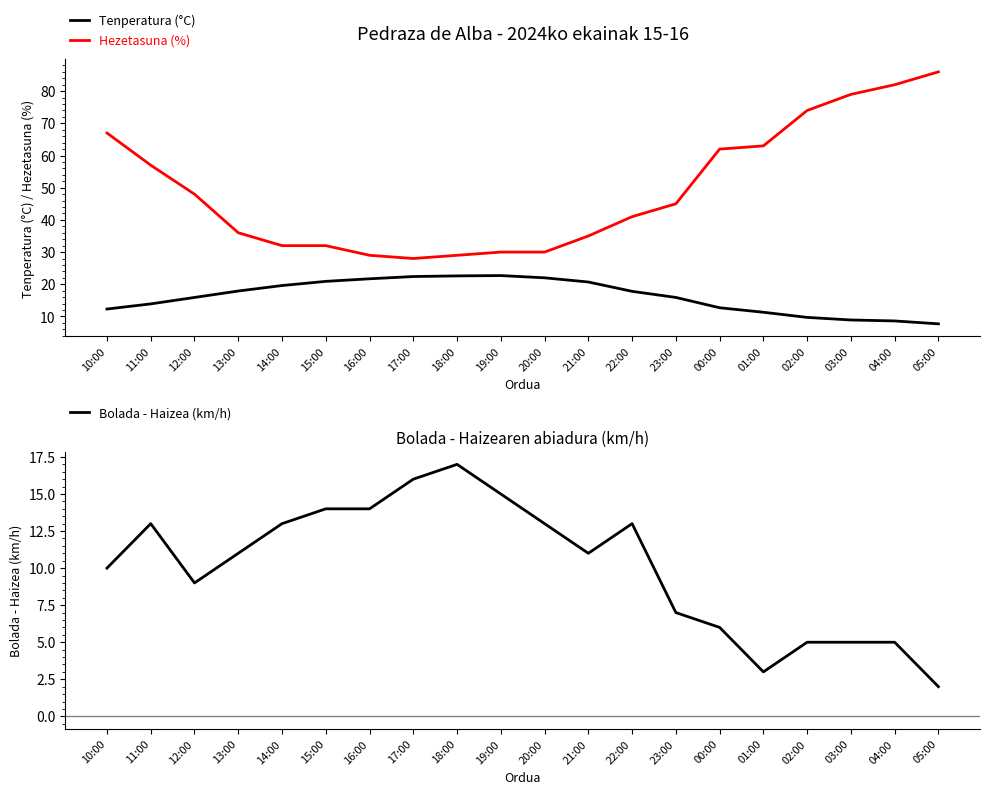

What are all the series names shown in the legend?

Tenperatura (°C), Hezetasuna (%), Bolada - Haizea (km/h)